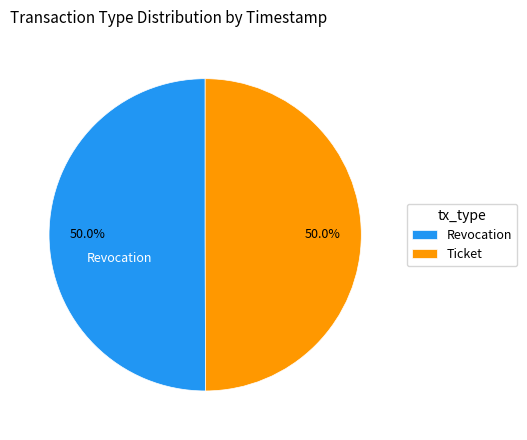

How many segments does this pie chart have?

2